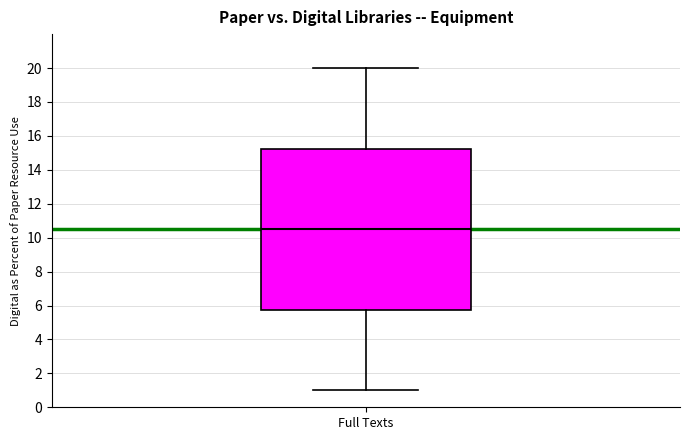

Read this box plot against the y-axis: the position of the median line, the range covered by the box, and the ends of both whiskers. The values are not printed on the chart, so give them approximately, as read against the axis.

median 10.6, box 5.8 to 15.2, whiskers 1.0 to 20.0